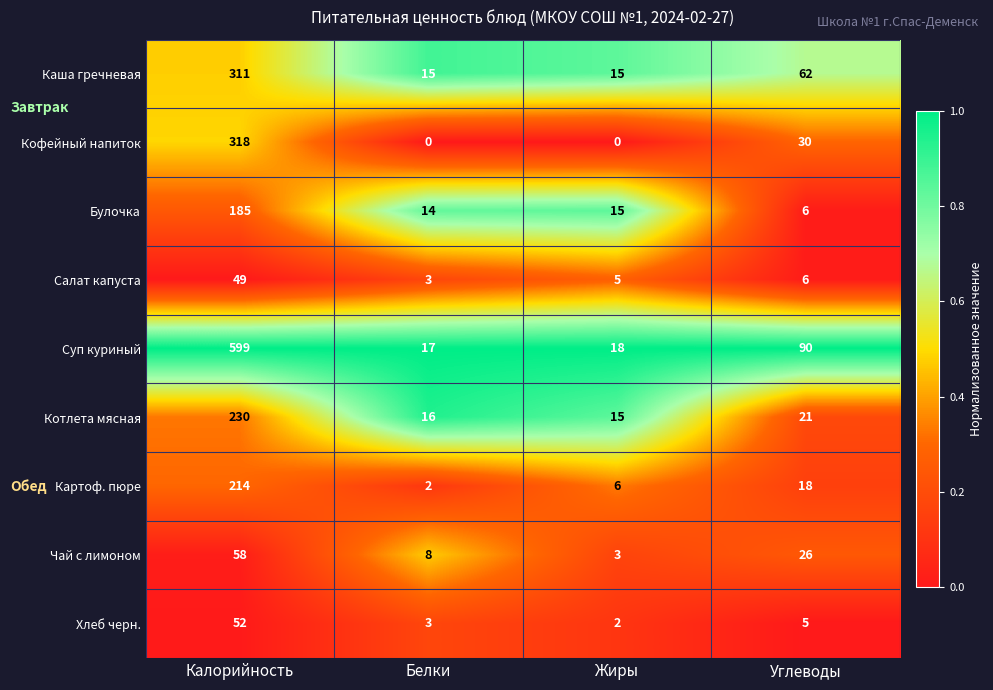

What is the spread (max minus min) of values at Углеводы?

85